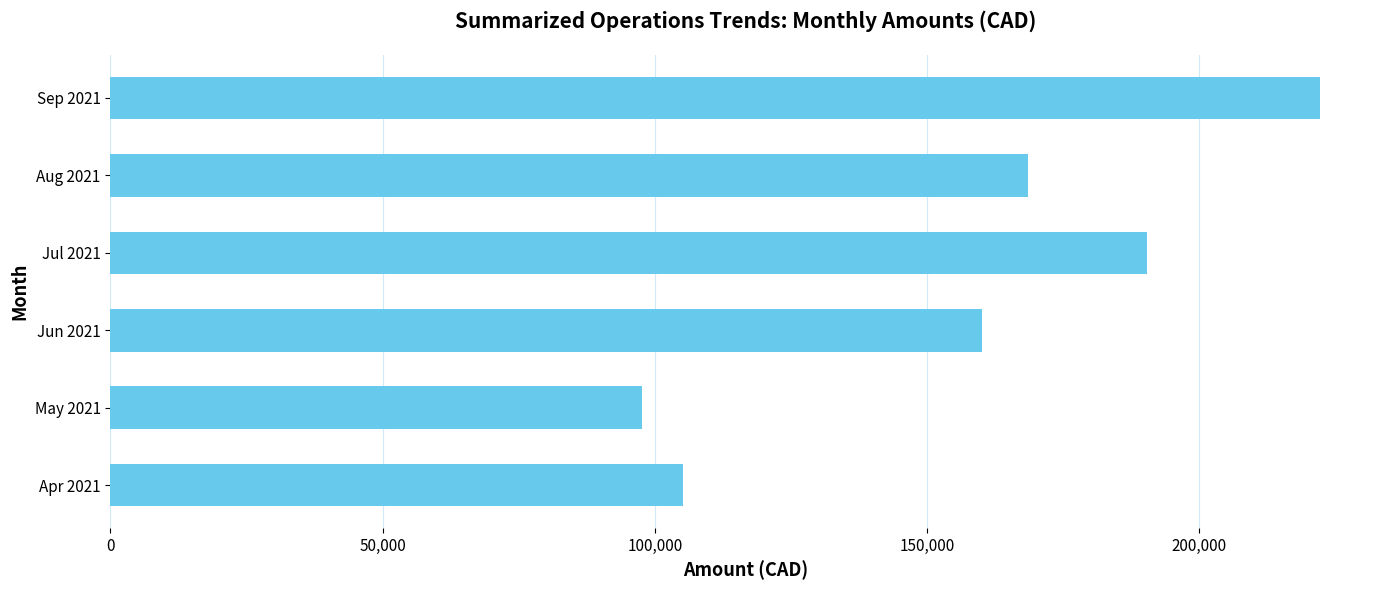

What is the difference between the second highest and second lowest values?

85185.9